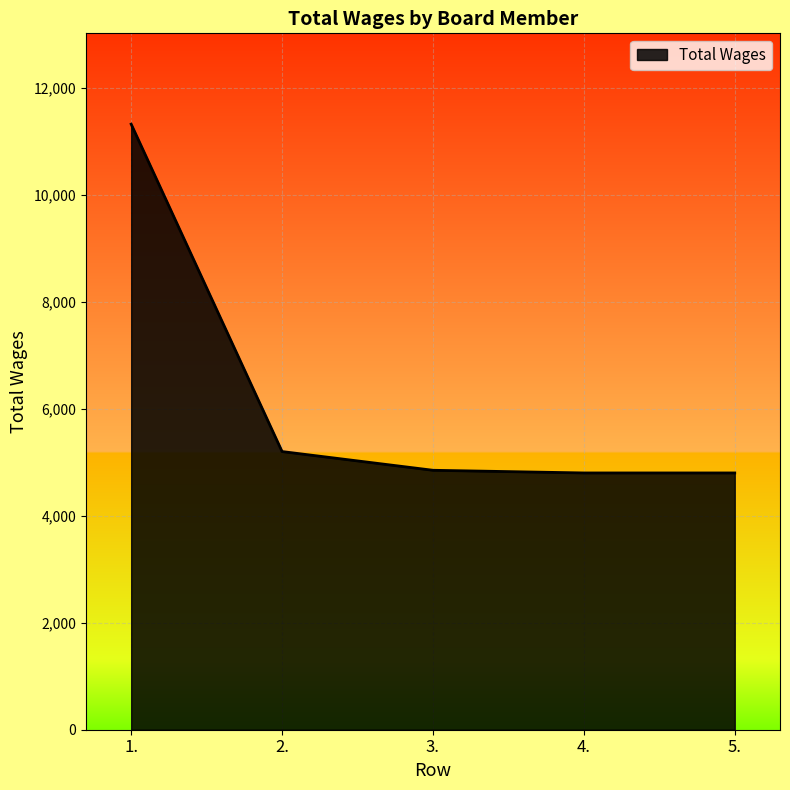

What is the minimum value shown in the chart?

4800